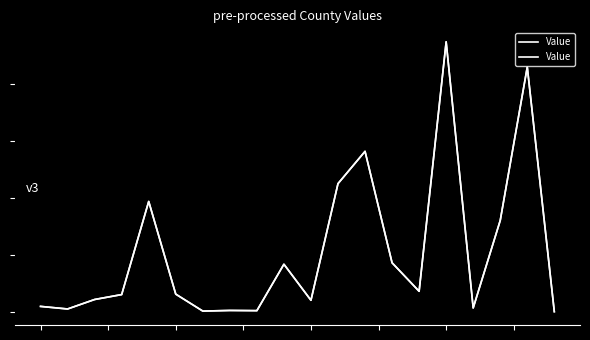

Count the number of data series in this chart.

1